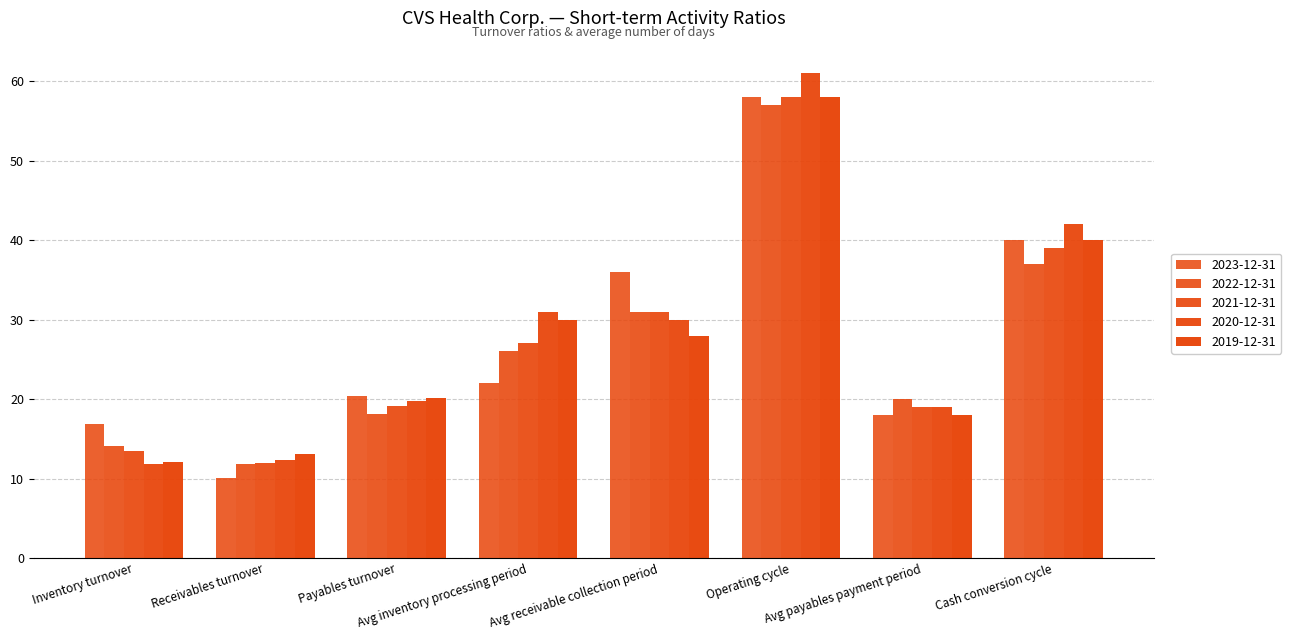

Does the chart contain any negative values?

No